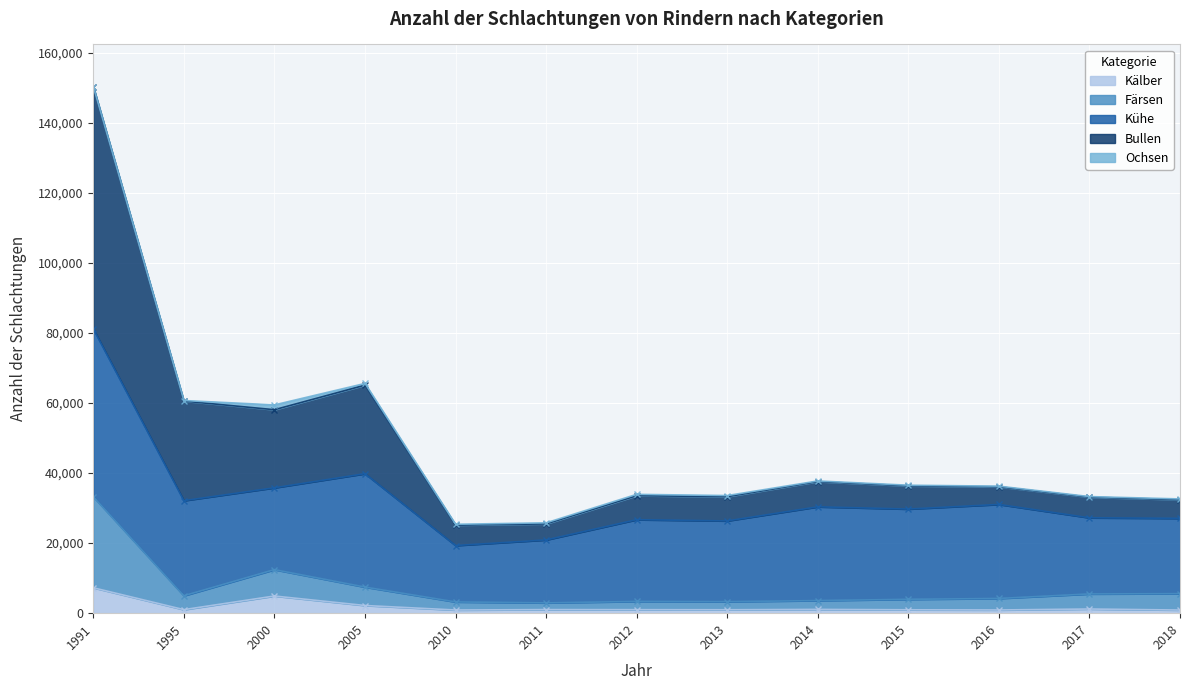

At which category does Bullen reach its first local peak?

2005